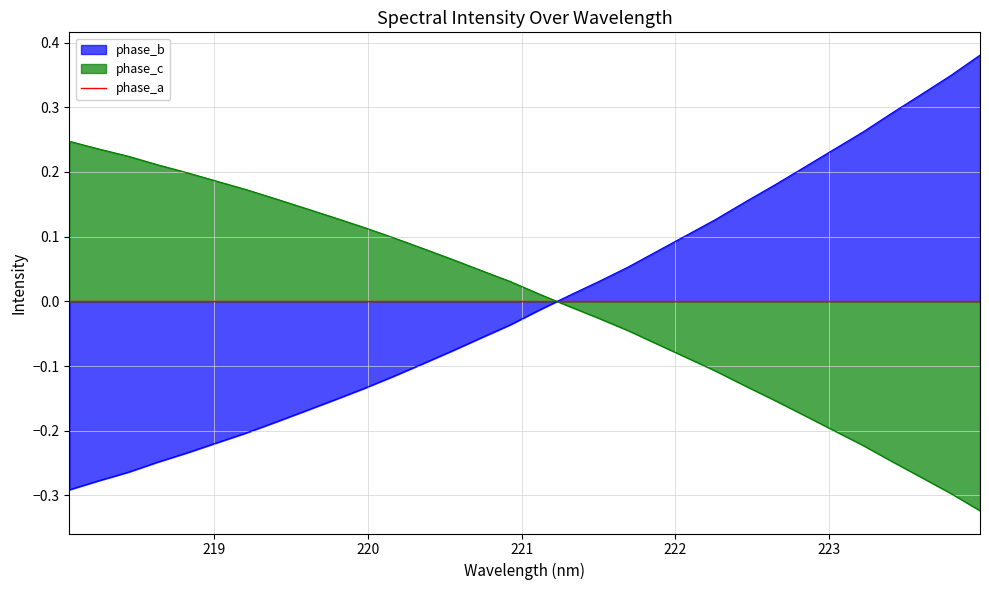

Is it true that the value at 218.8244 is -0.2?

True